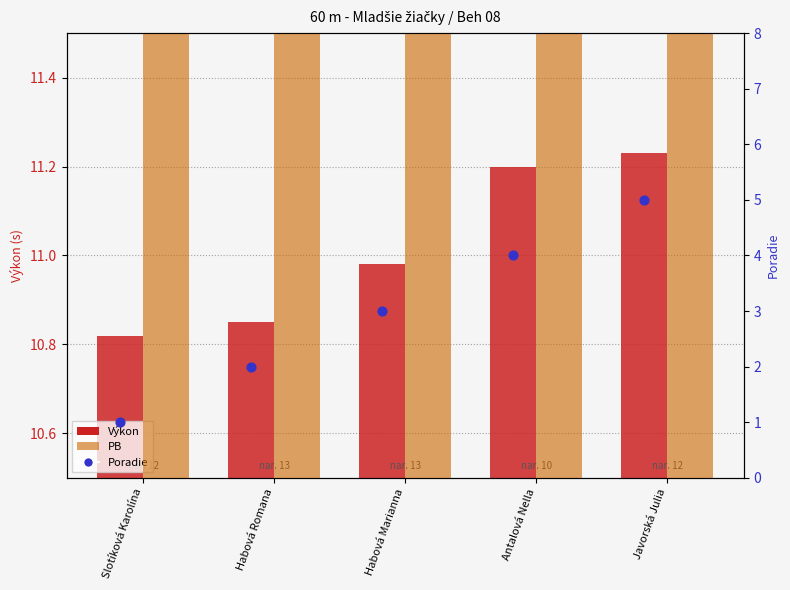

Is the value of PB at Habová Marianna greater than the value of Poradie at Javorská Julia?

Yes